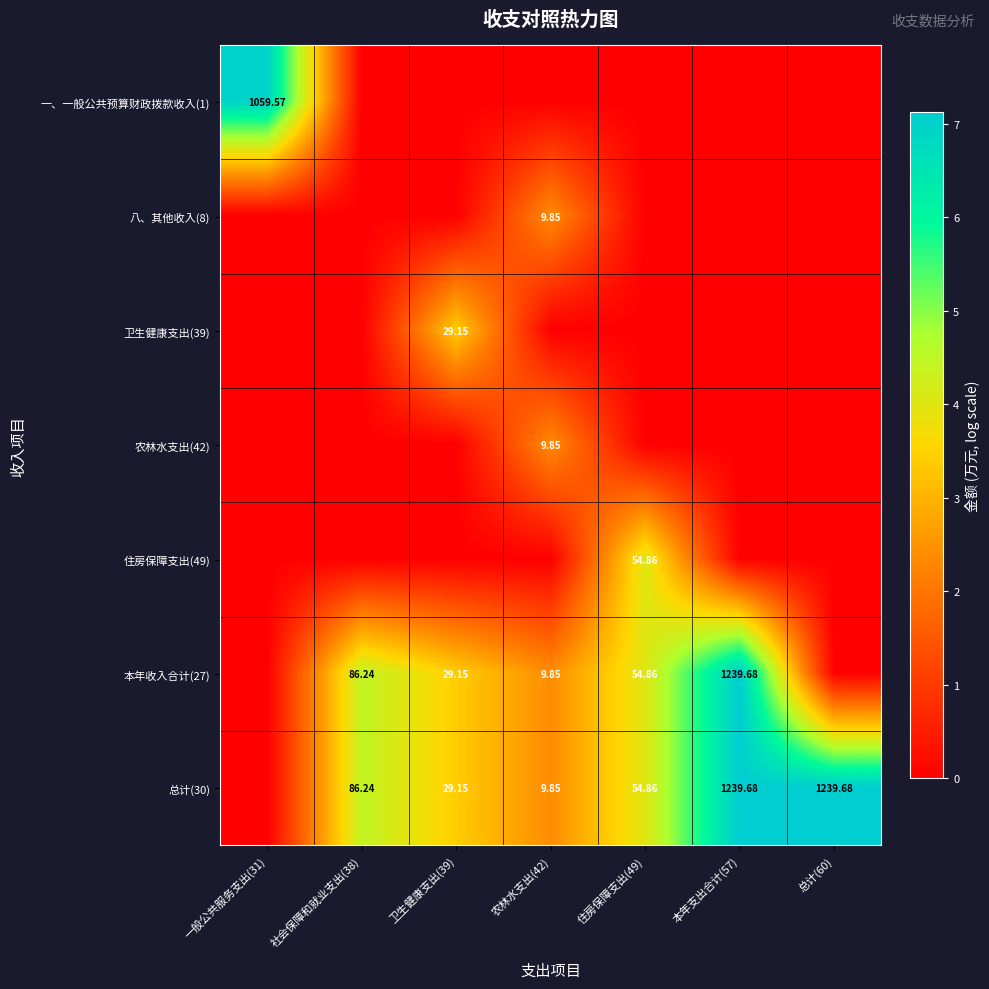

Rank the series by their maximum value, from lowest to highest.

八、其他收入(8), 农林水支出(42), 卫生健康支出(39), 住房保障支出(49), 一、一般公共预算财政拨款收入(1), 本年收入合计(27), 总计(30)